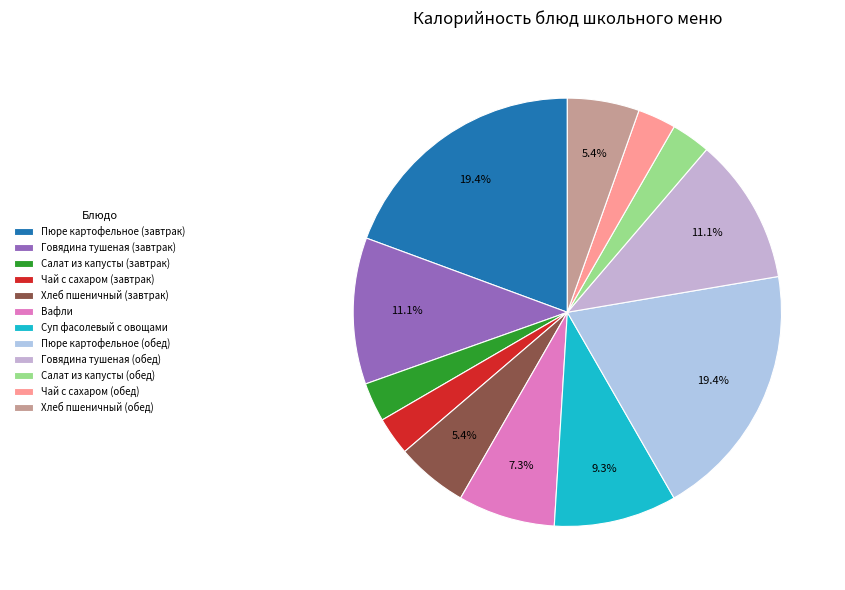

To the nearest percent, what is the difference between the Пюре картофельное (обед) and Хлеб пшеничный (обед) slice percentages?

14%